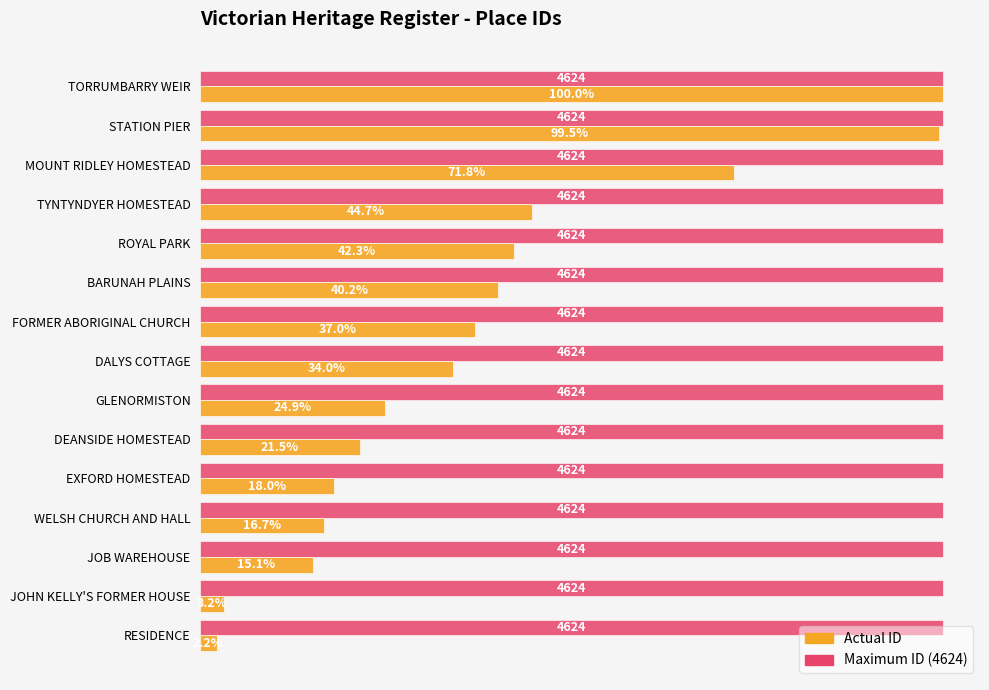

Which category has the lowest value across all series?

RESIDENCE